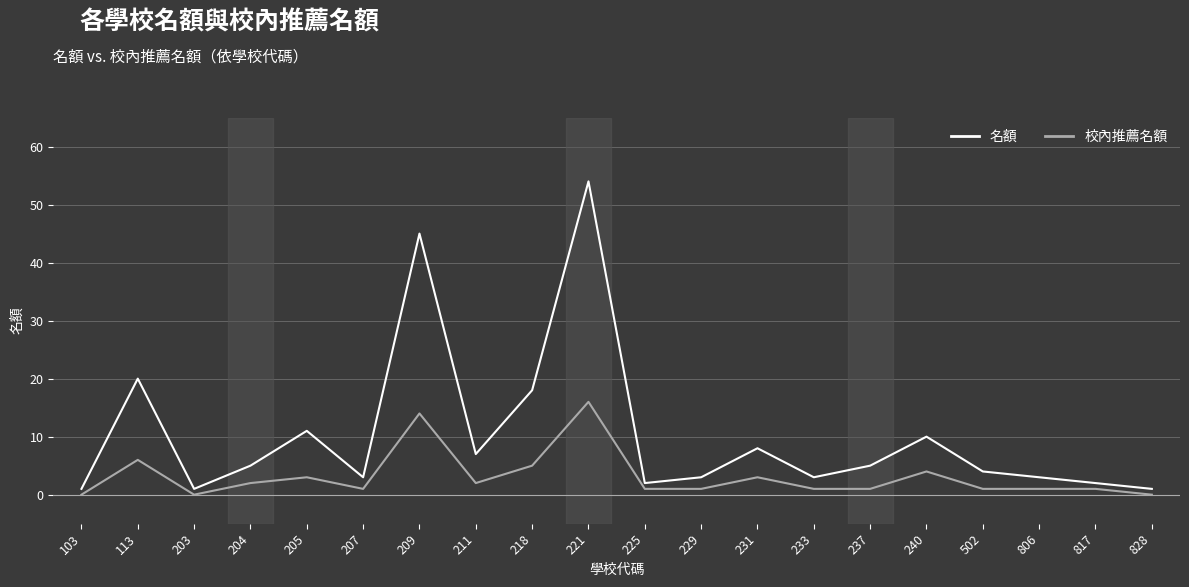

Where does the 名額 series first go above 5?

113